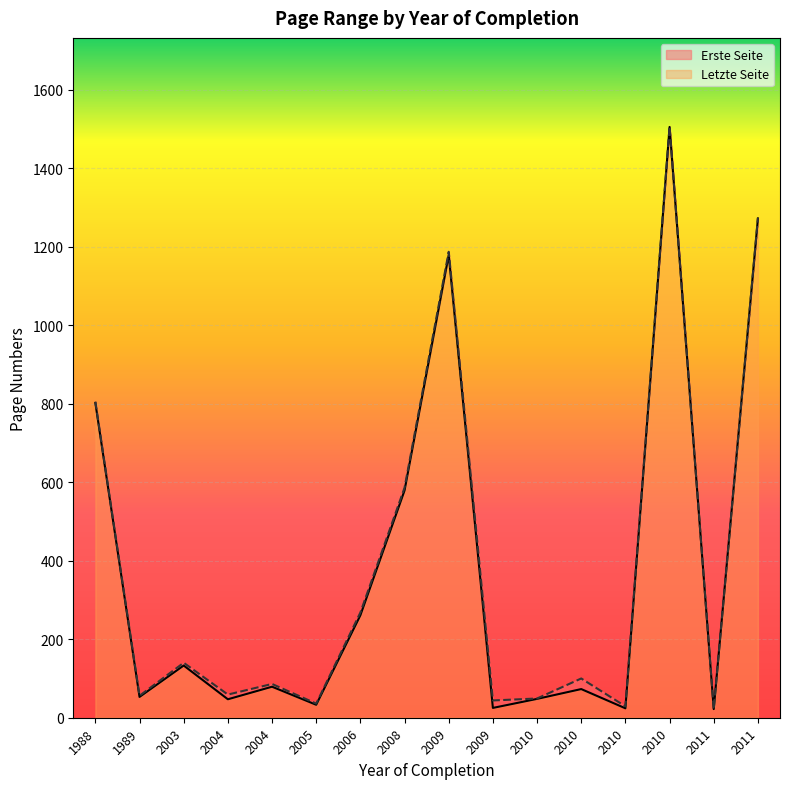

Rank the series by their maximum value, from highest to lowest.

Letzte Seite, Erste Seite